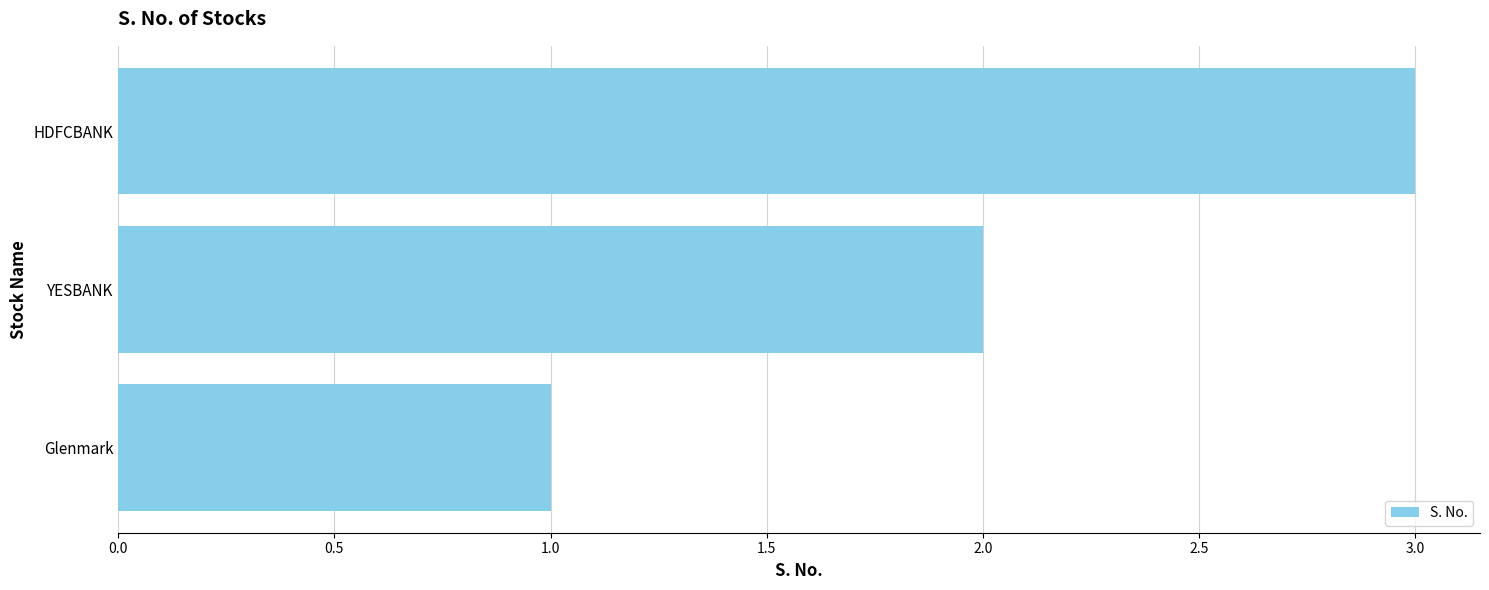

What is the maximum value shown in the chart?

3